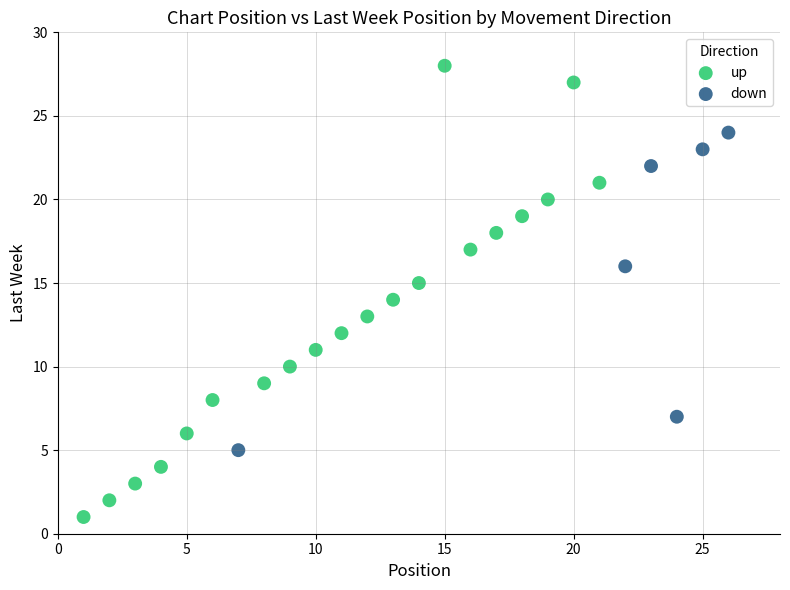

Which series has the widest spread of Y values?

up